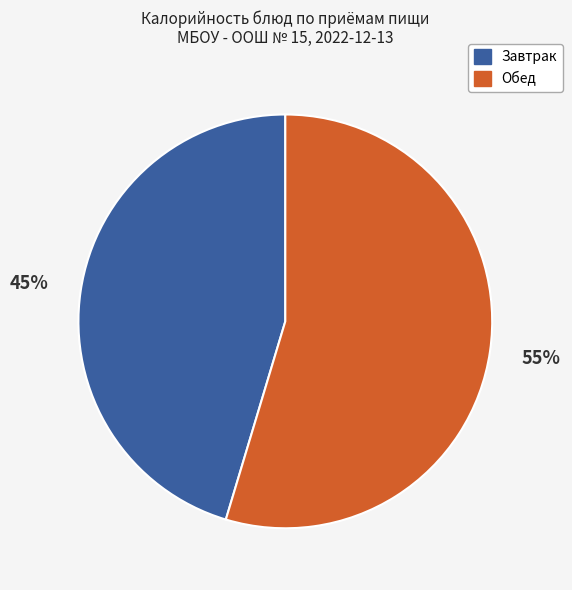

How many slices are in this pie chart?

2